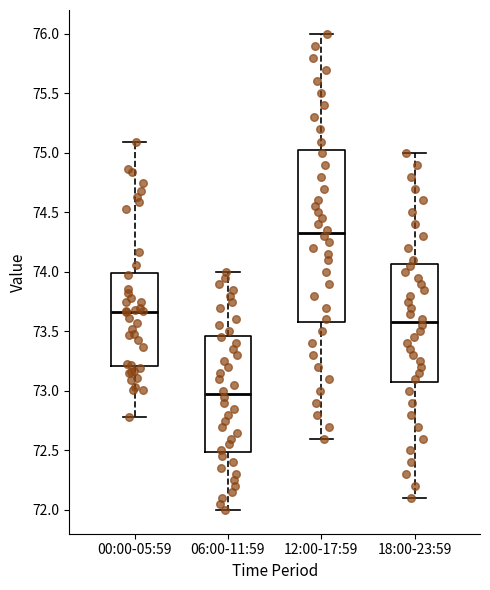

Where does the lower whisker of the box for 18:00-23:59 end on the y-axis? The values are not printed on the chart, so give them approximately, as read against the axis.

72.10